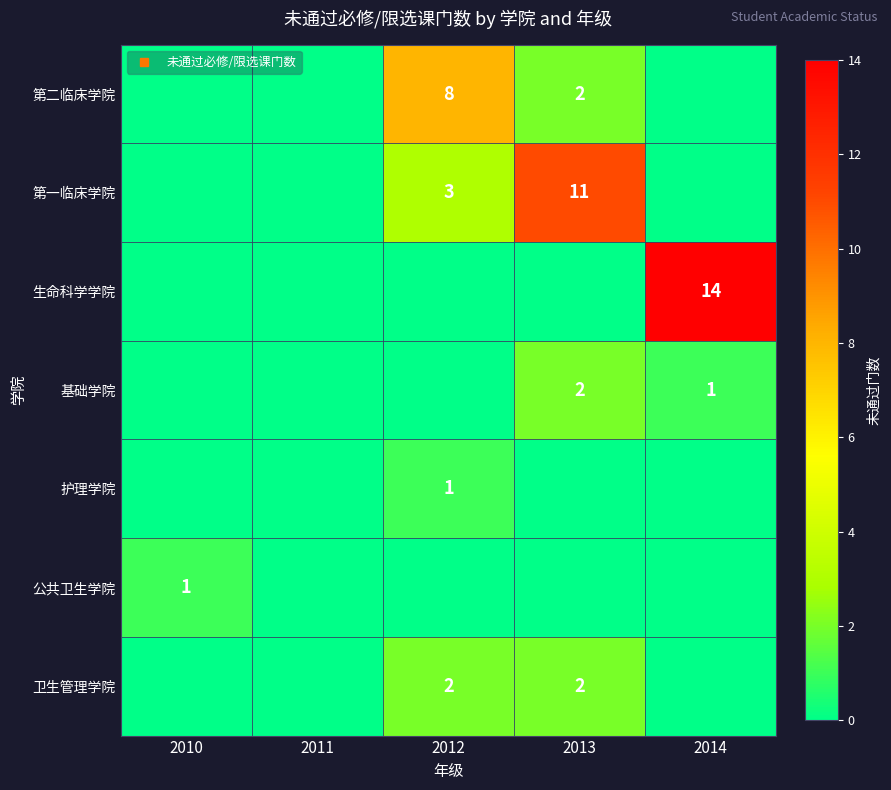

Which has a higher value, 2014 or 2011?

2014